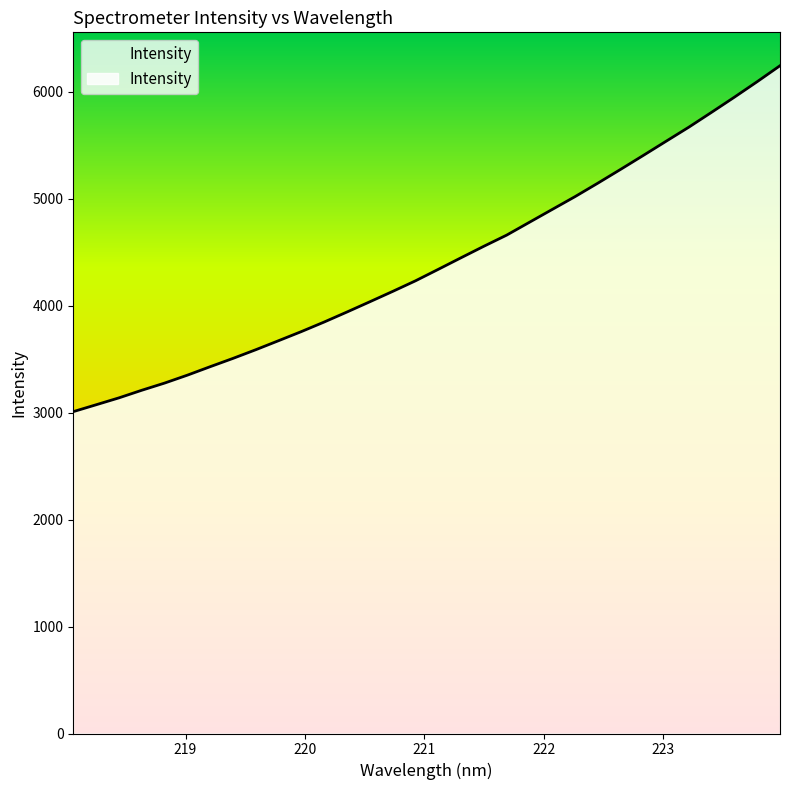

Rank the categories by value from highest to lowest.

223.9802, 223.7895, 223.5987, 223.408, 223.2172, 223.0264, 222.8355, 222.6447, 222.4538, 222.263, 222.0721, 221.8812, 221.6902, 221.4993, 221.3083, 221.1174, 220.9264, 220.7354, 220.5444, 220.3533, 220.1623, 219.9712, 219.7801, 219.589, 219.3979, 219.2067, 219.0156, 218.8244, 218.6332, 218.442, 218.2508, 218.0596